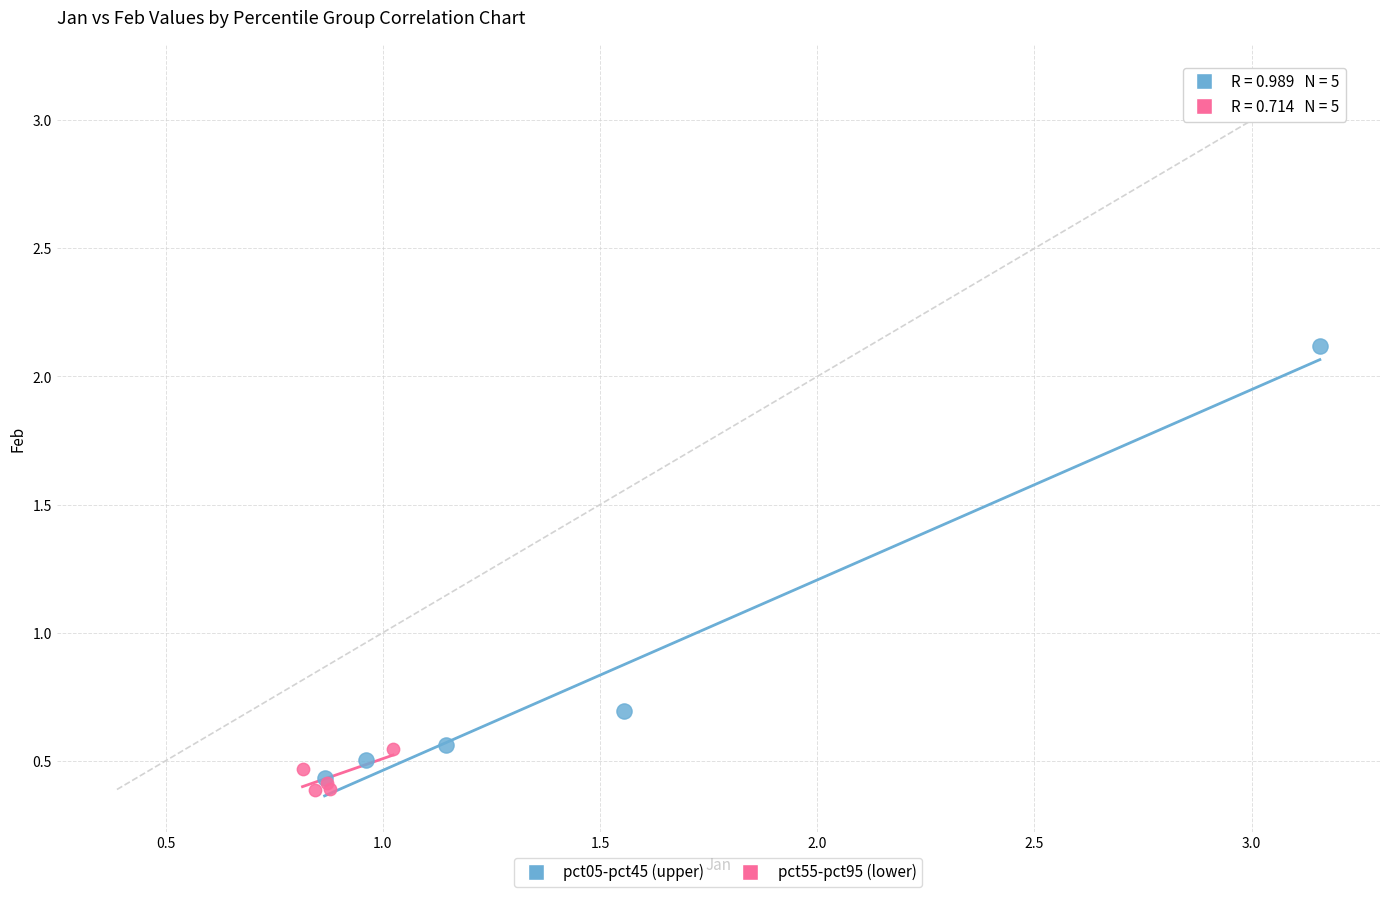

What are all the series names shown in the legend?

pct05-pct45 (upper), pct55-pct95 (lower)